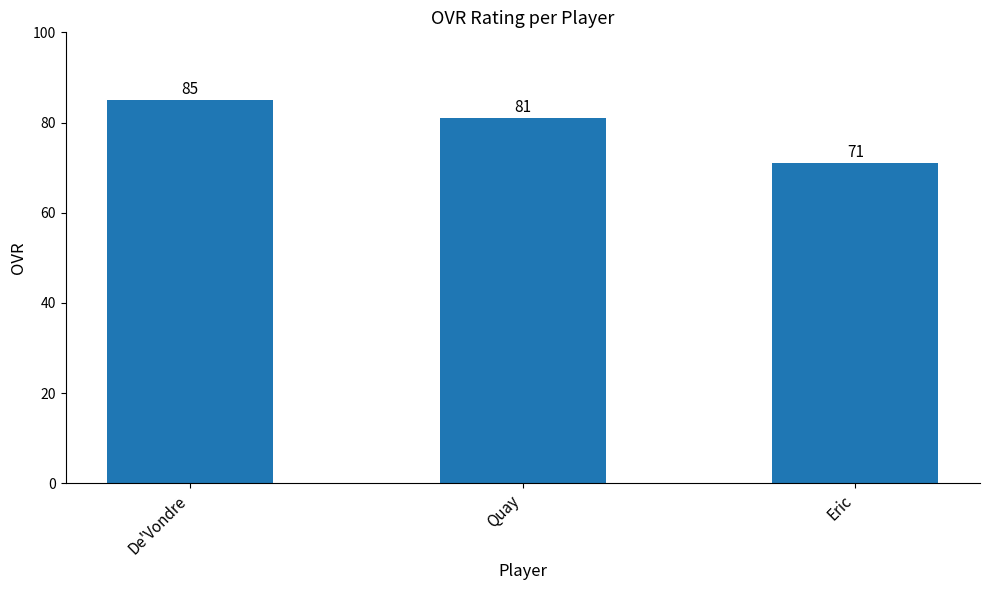

What is the label of the 3rd bar from the right?

De'Vondre